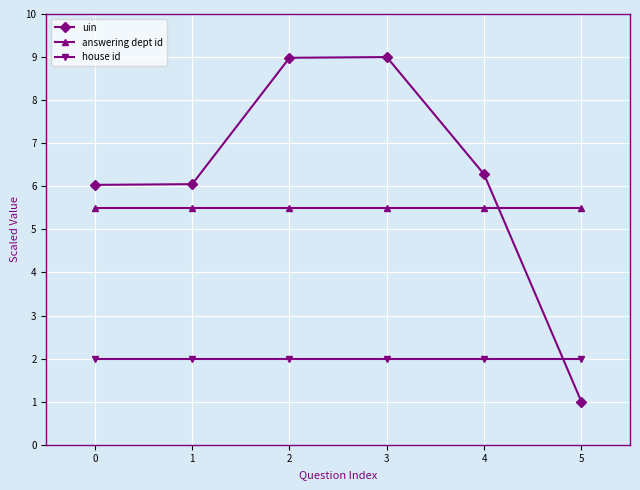

Does the chart display data point markers on the line(s)?

Yes